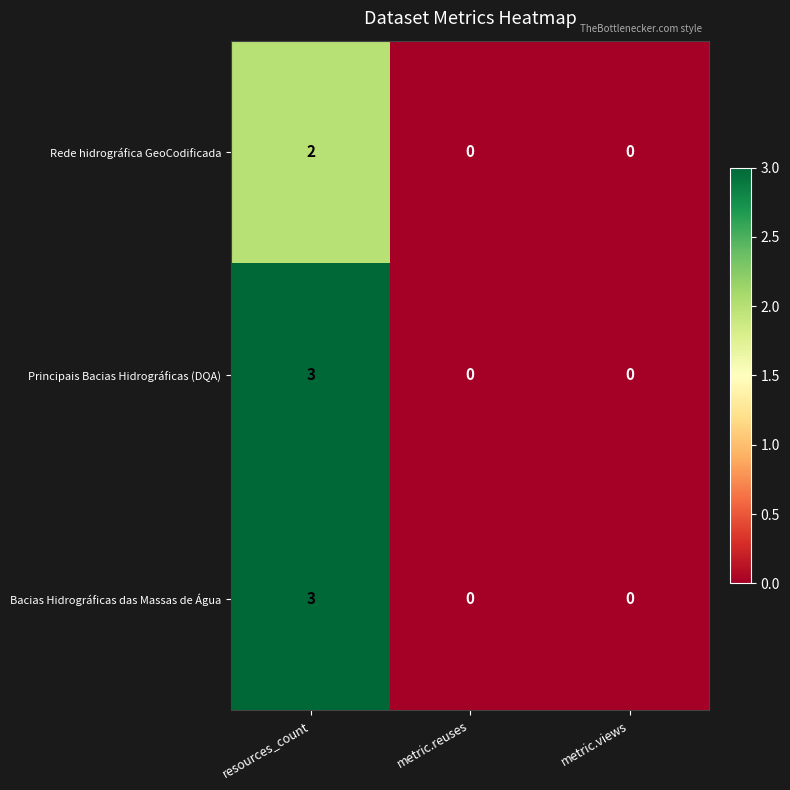

Is the value of Rede hidrográfica GeoCodificada at resources_count greater than the value of Bacias Hidrográficas das Massas de Água at metric.reuses?

Yes